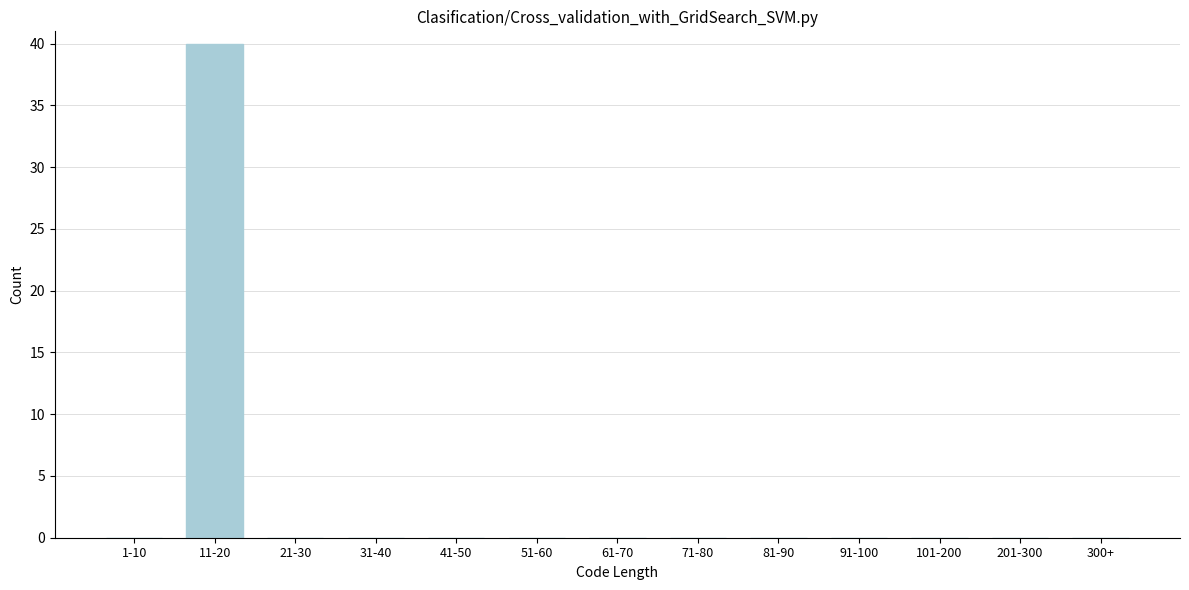

Reading left to right, extract all data points from this chart.

1-10=0	11-20=40	21-30=0	31-40=0	41-50=0	51-60=0	61-70=0	71-80=0	81-90=0	91-100=0	101-200=0	201-300=0	300+=0